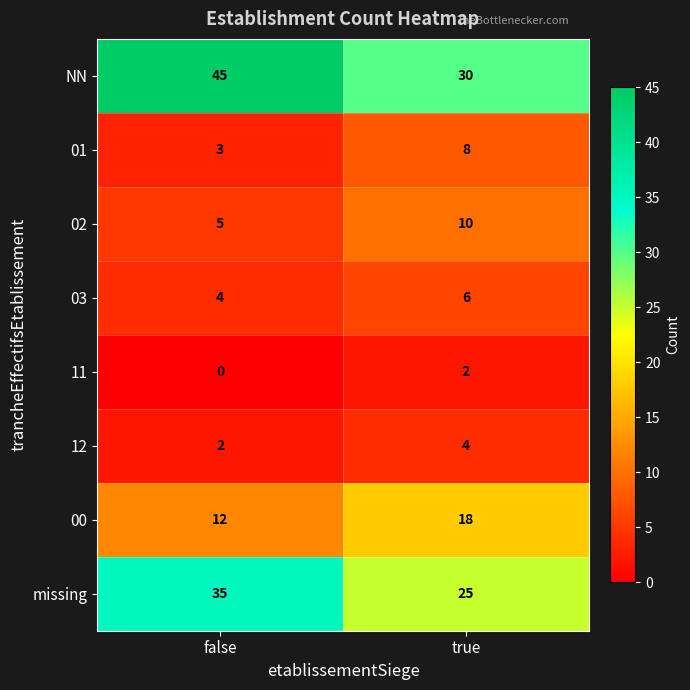

What is the total value across all series at false?

106